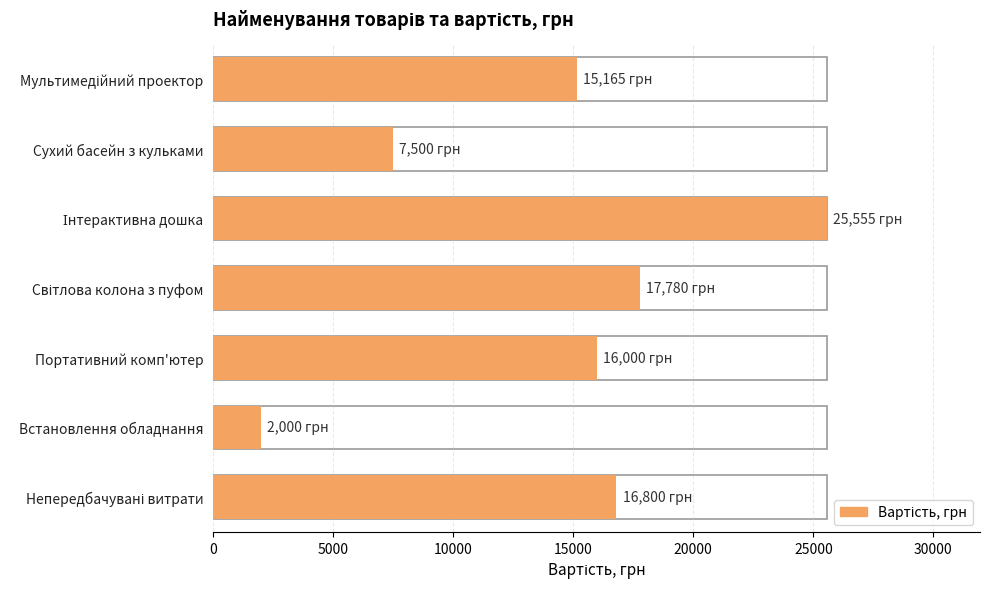

What is the value of the 7th bar from the left?

16800